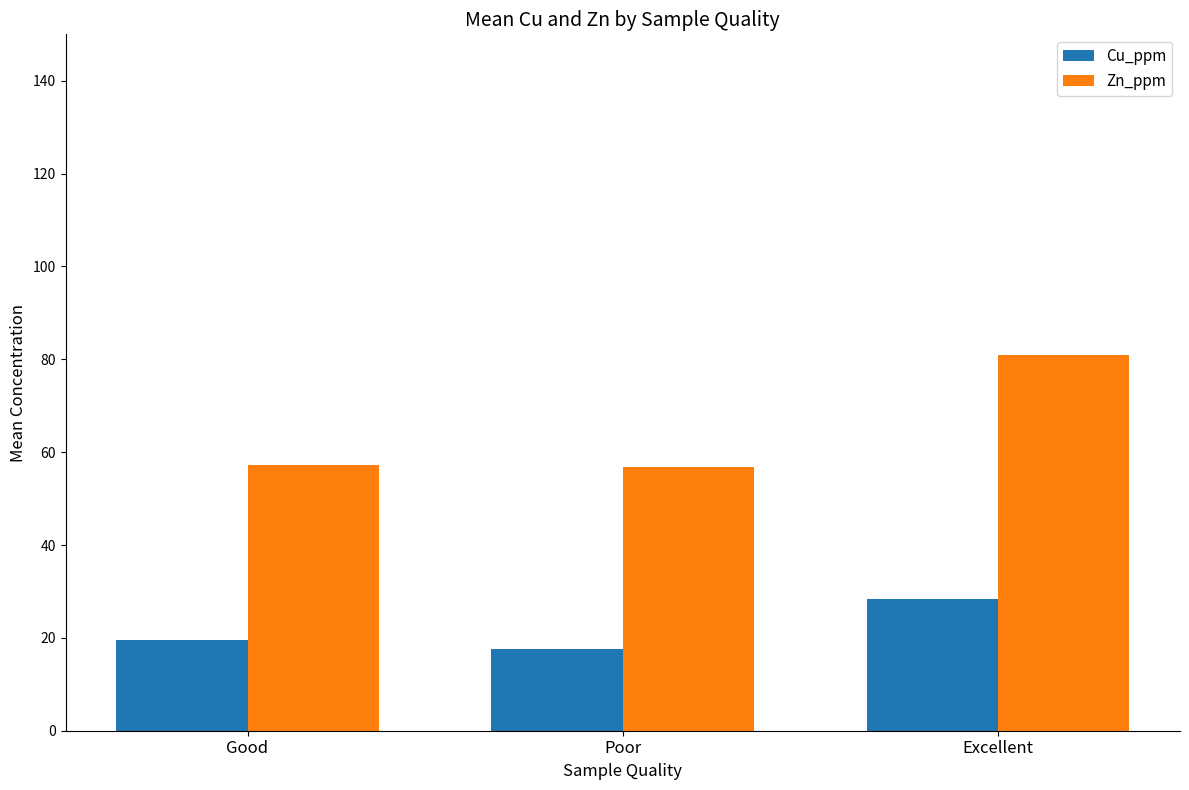

How many data points in Cu_ppm are less than 19?

1